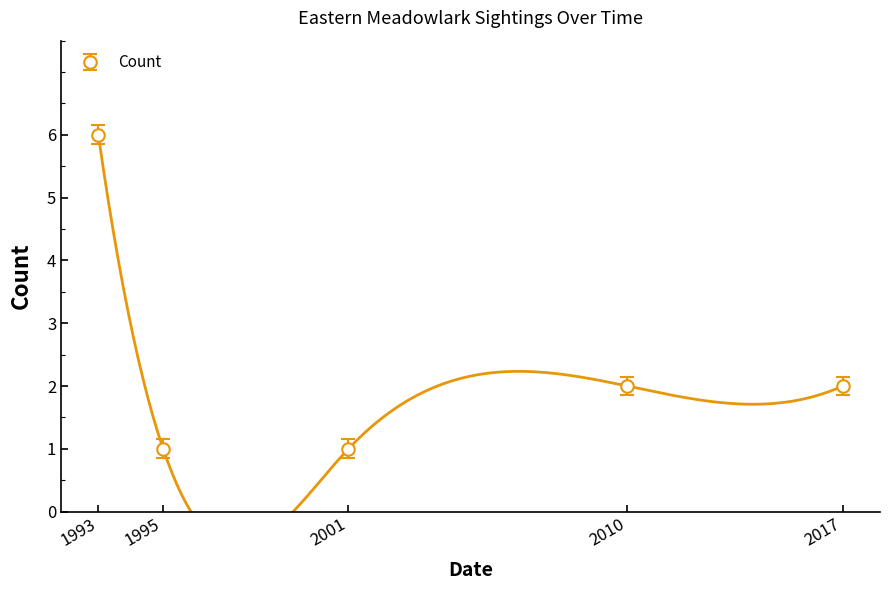

True or false: Count has more than 2 points higher than both neighbors.

False